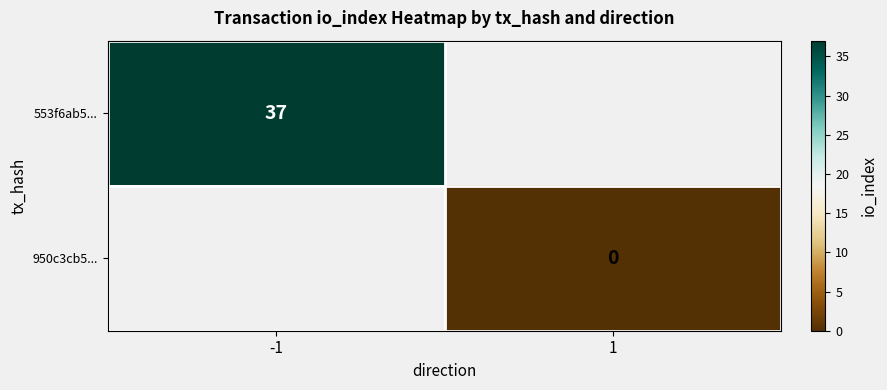

Between 1 and -1, which is larger?

-1